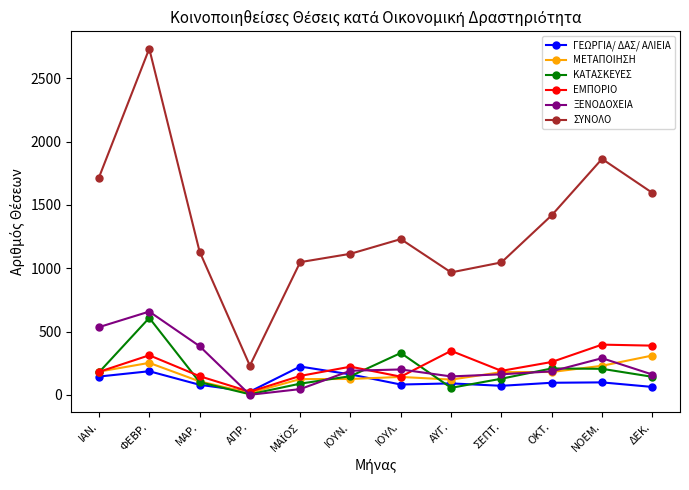

What is the average value of the ΚΑΤΑΣΚΕΥΕΣ series?

184